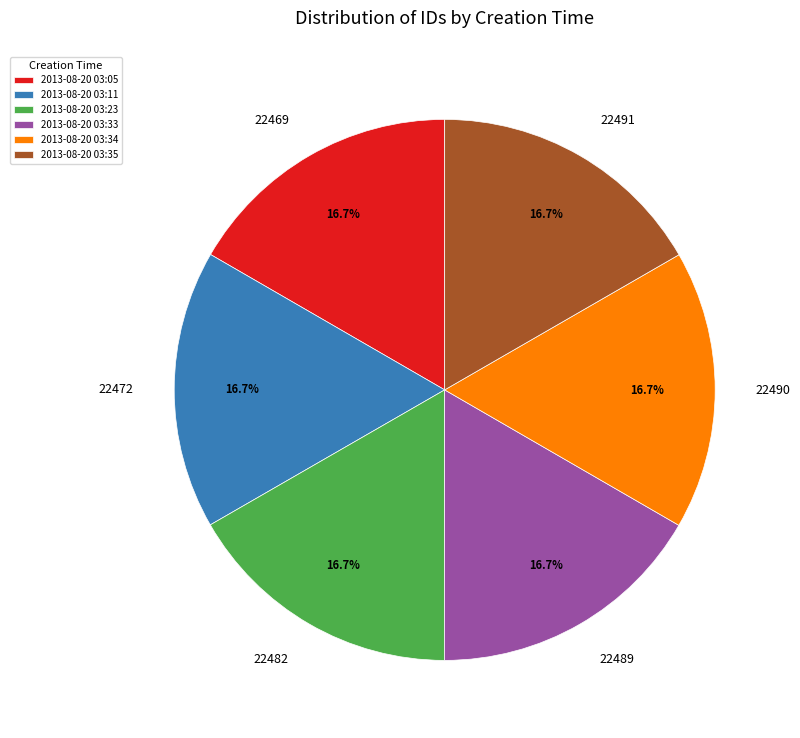

What percentage is the 2013-08-20 03:23 slice, to the nearest percent?

17%